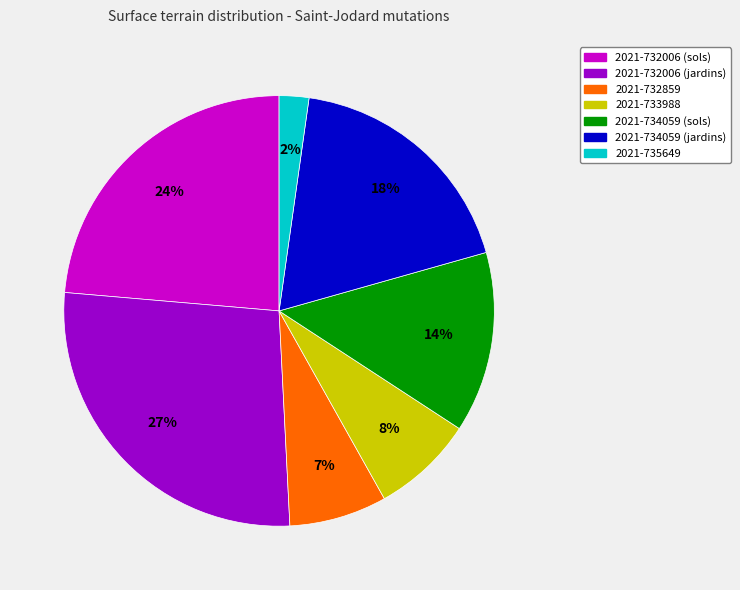

What is the largest slice in the pie chart?

2021-732006 (jardins)